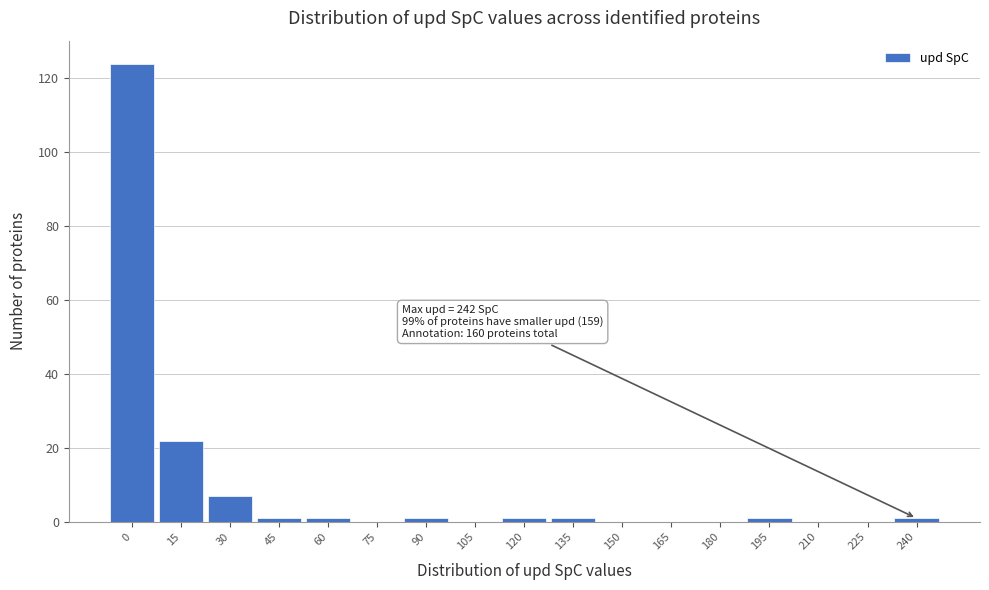

Reading left to right, transcribe all the data shown in this chart.

0=124	15=22	30=7	45=1	60=1	75=0	90=1	105=0	120=1	135=1	150=0	165=0	180=0	195=1	210=0	225=0	240=1